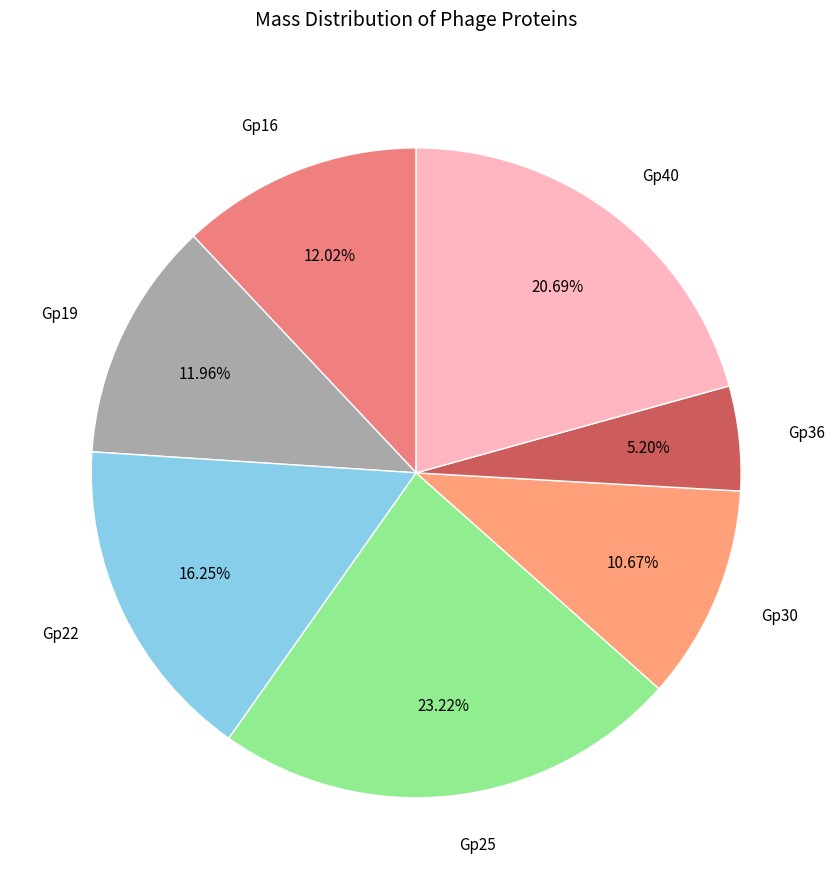

To the nearest percent, what is the difference between the Gp25 and Gp30 slice percentages?

13%